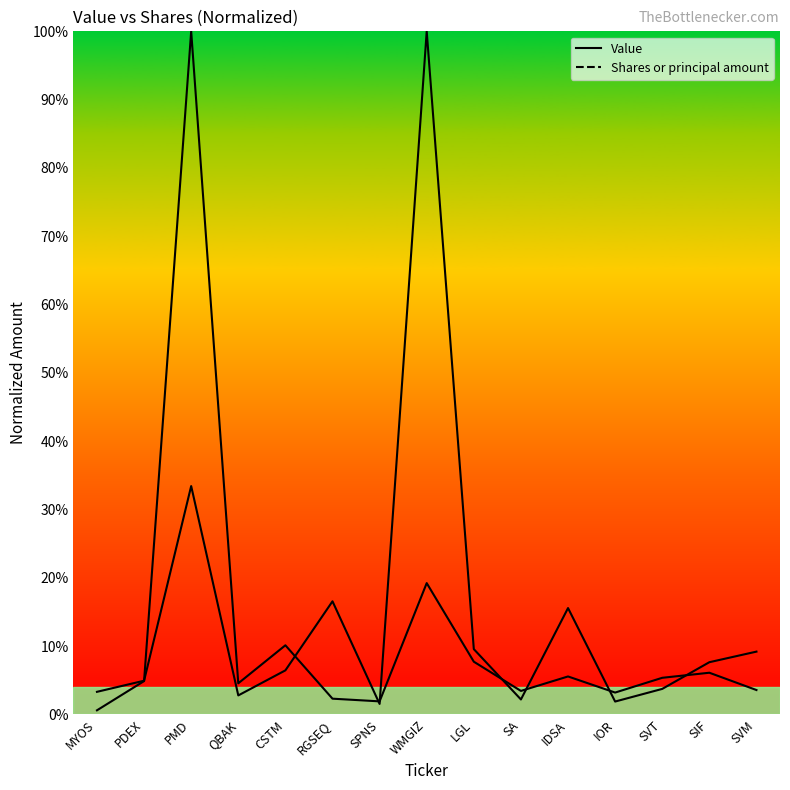

What is the minimum value shown in the chart?

0.6